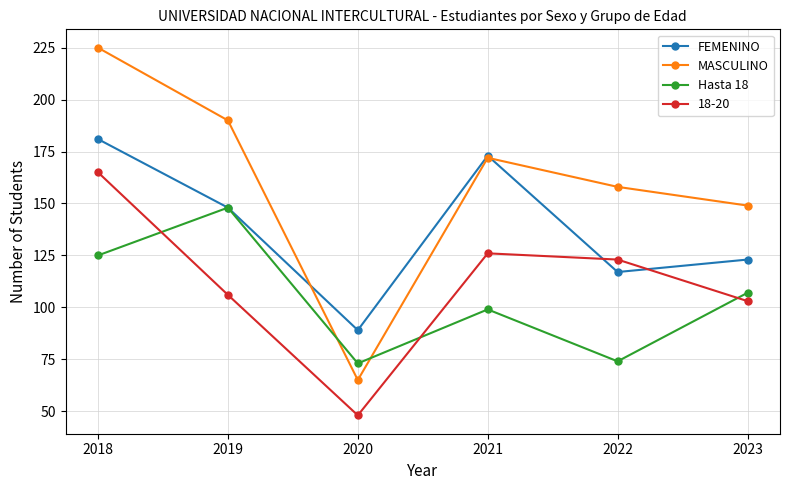

True or false: MASCULINO has a value of 158 at 2022.

True